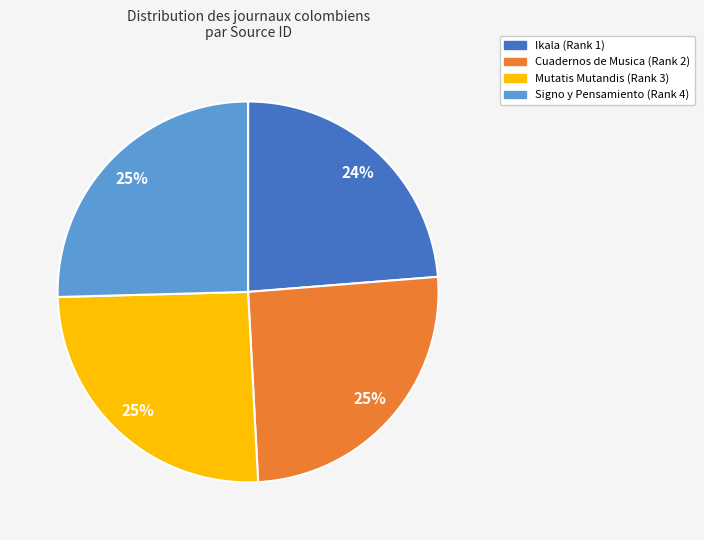

How many segments does this pie chart have?

4